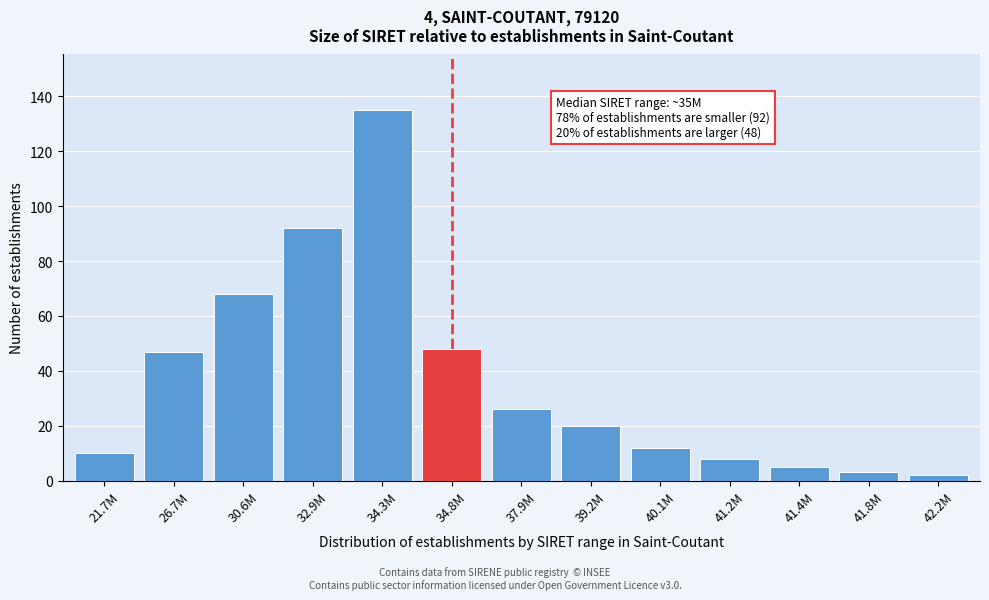

Reading left to right, what are all the values shown in this chart?

10	47	68	92	135	48	26	20	12	8	5	3	2